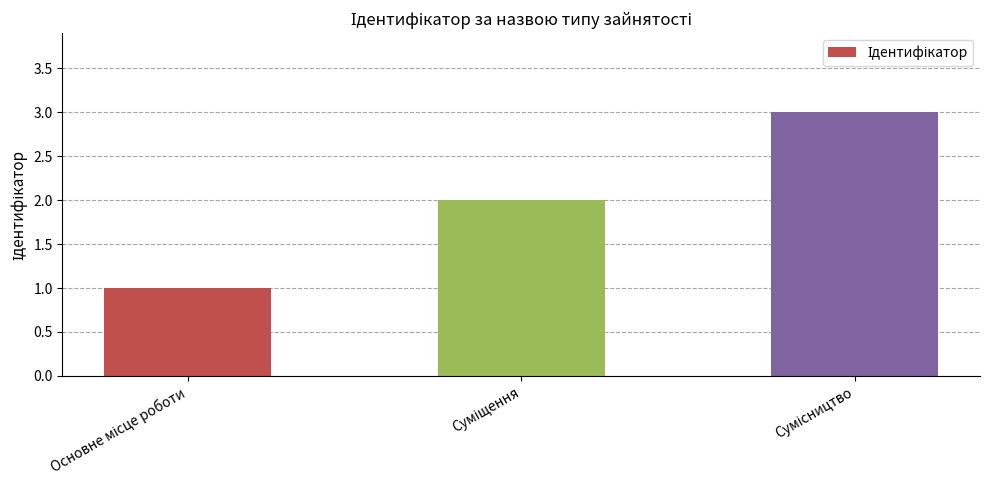

What is the minimum value shown in the chart?

1